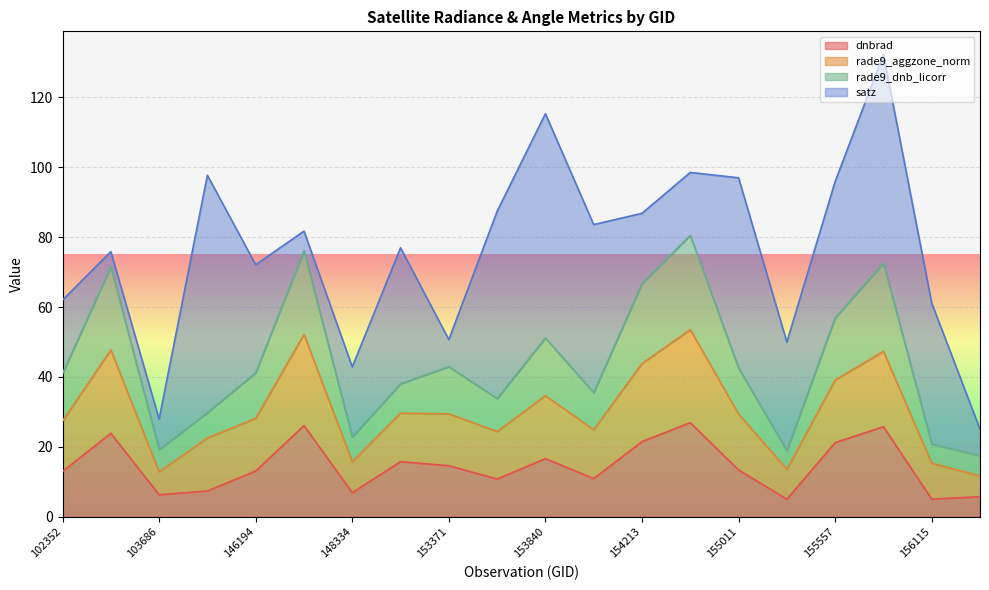

What are all the series names shown in the legend?

dnbrad, rade9_aggzone_norm, rade9_dnb_licorr, satz